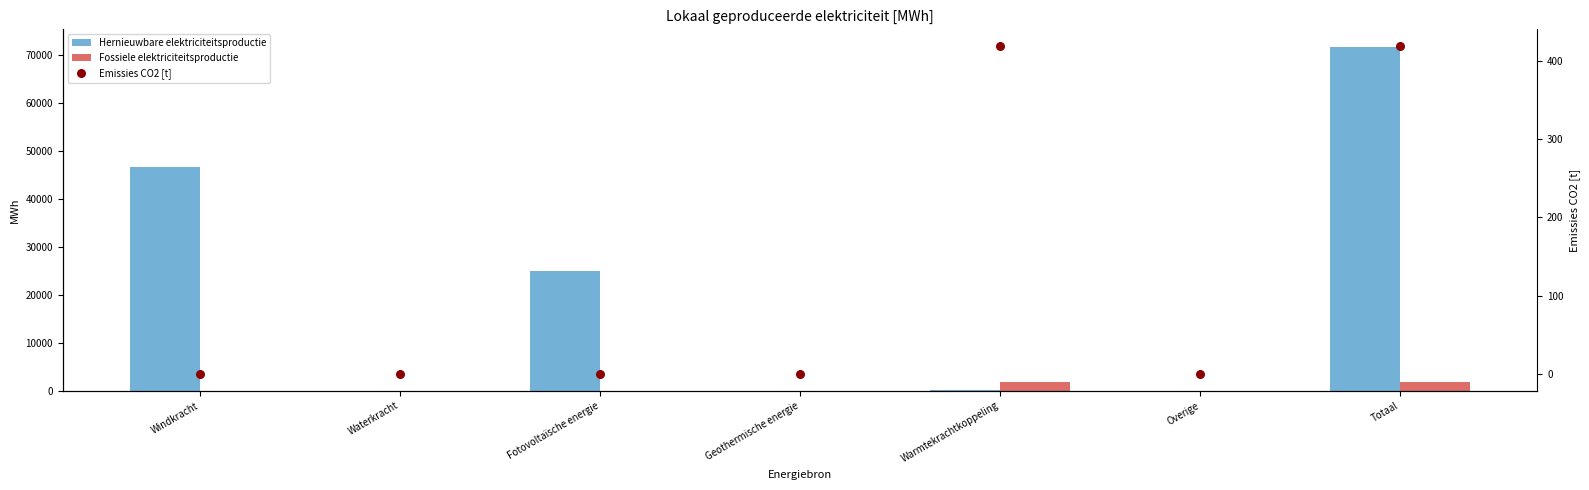

At which category is the sum across all series the highest?

Totaal